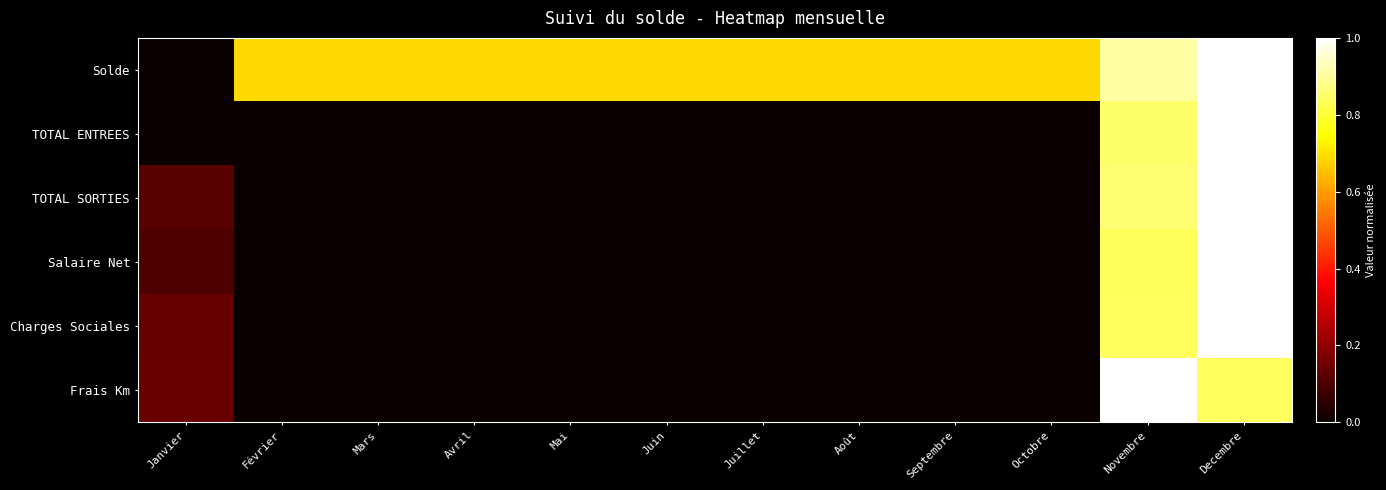

How many data points does each series have?

12